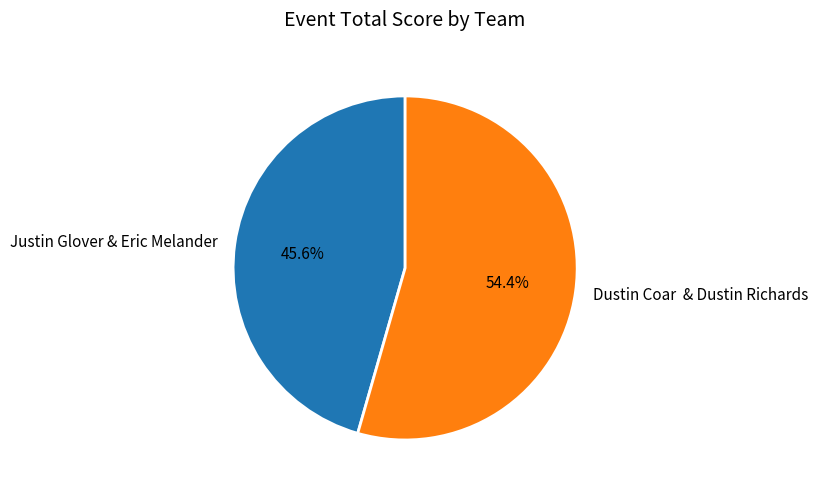

What is the ratio of the value at Dustin Coar & Dustin Richards to the value at Justin Glover & Eric Melander?

1.2